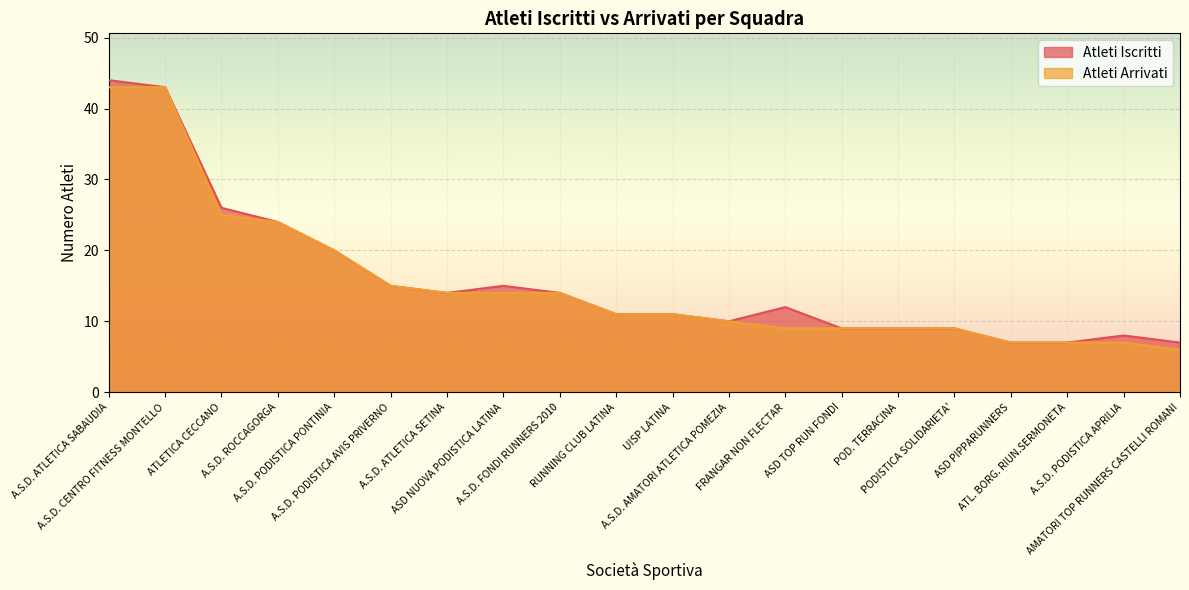

What is the value of the Atleti Arrivati point at the 1st from the left?

43